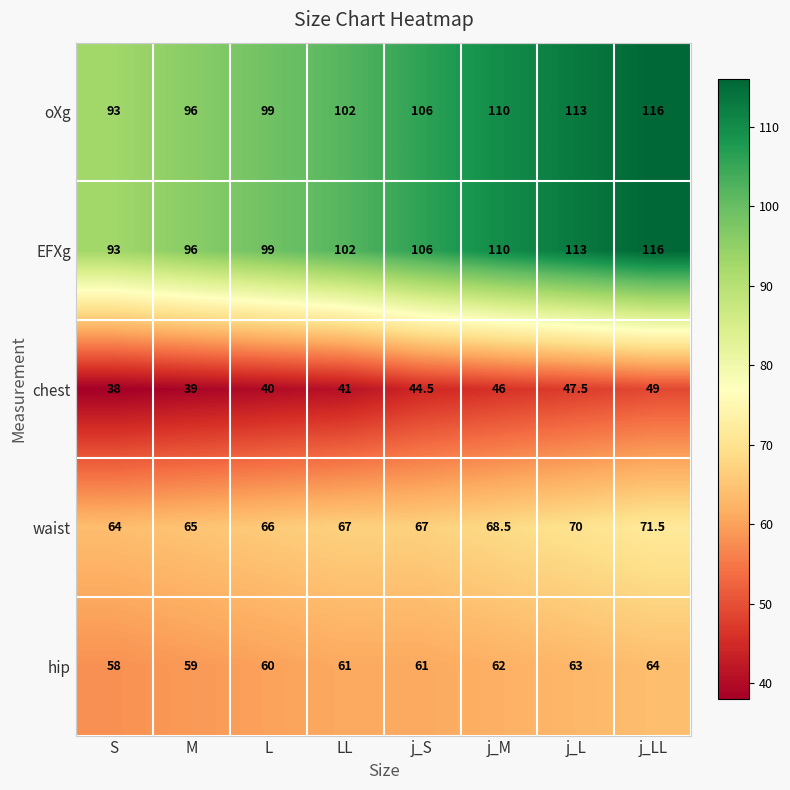

List the labels in order of EFXg value, largest first.

j_LL, j_L, j_M, j_S, LL, L, M, S